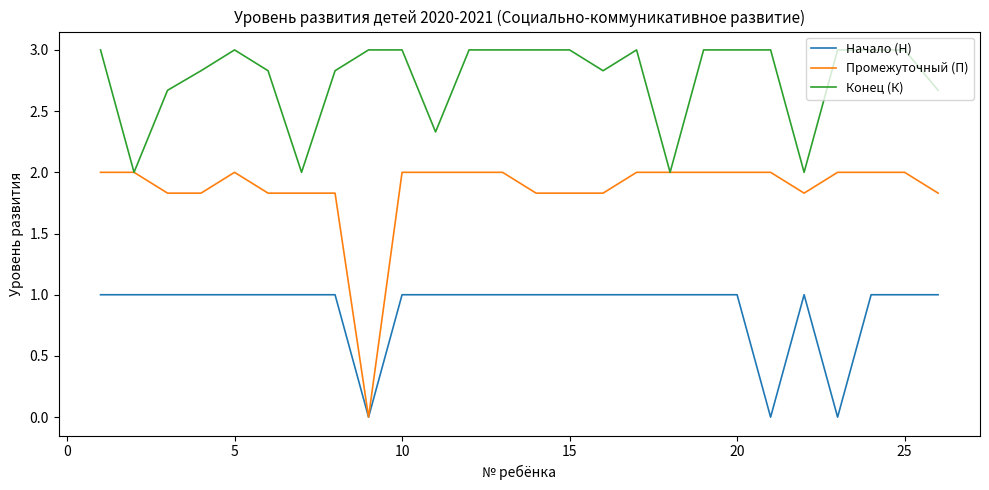

True or false: Начало (Н) and Конец (К) intersect in this chart.

False